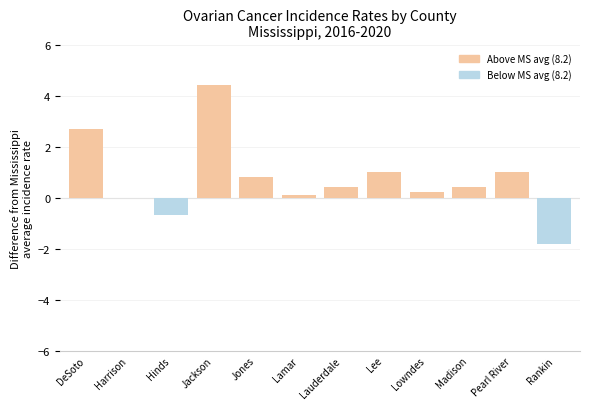

What is the change in value from Harrison to Lauderdale?

+0.4